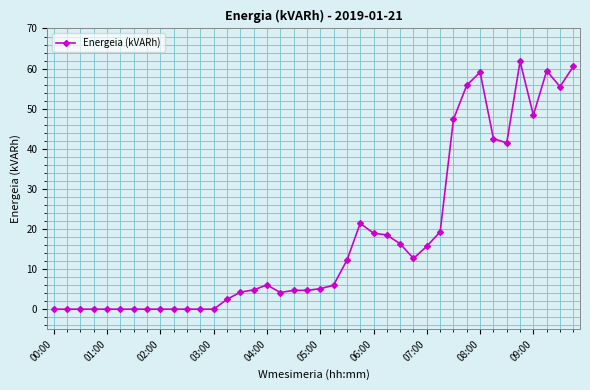

What is the sum of all values?

709.2